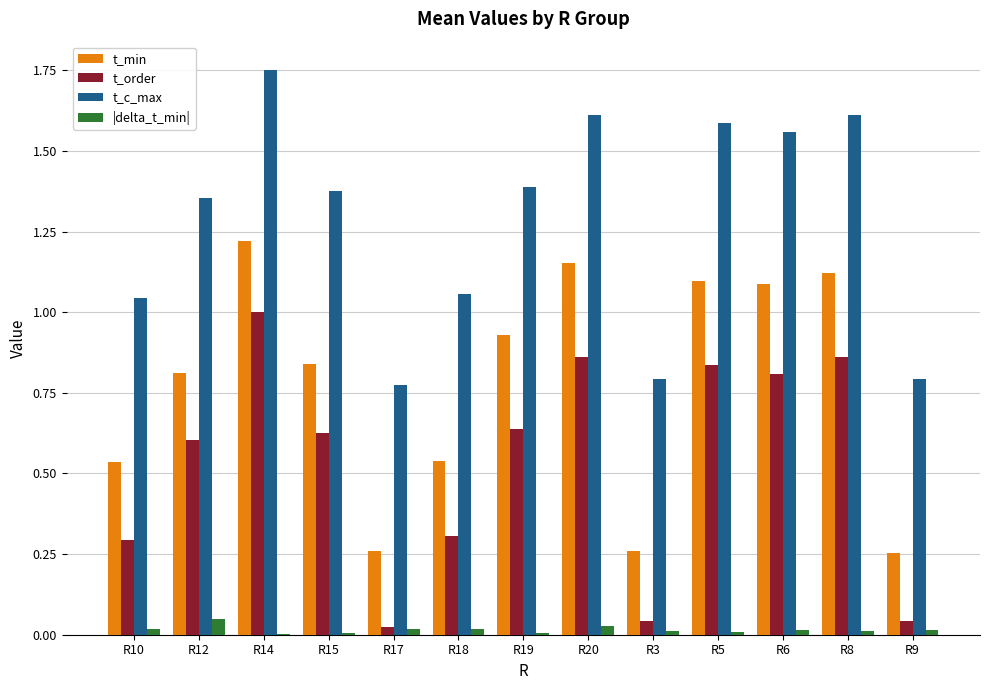

Which category has the highest value in the t_order series?

R14